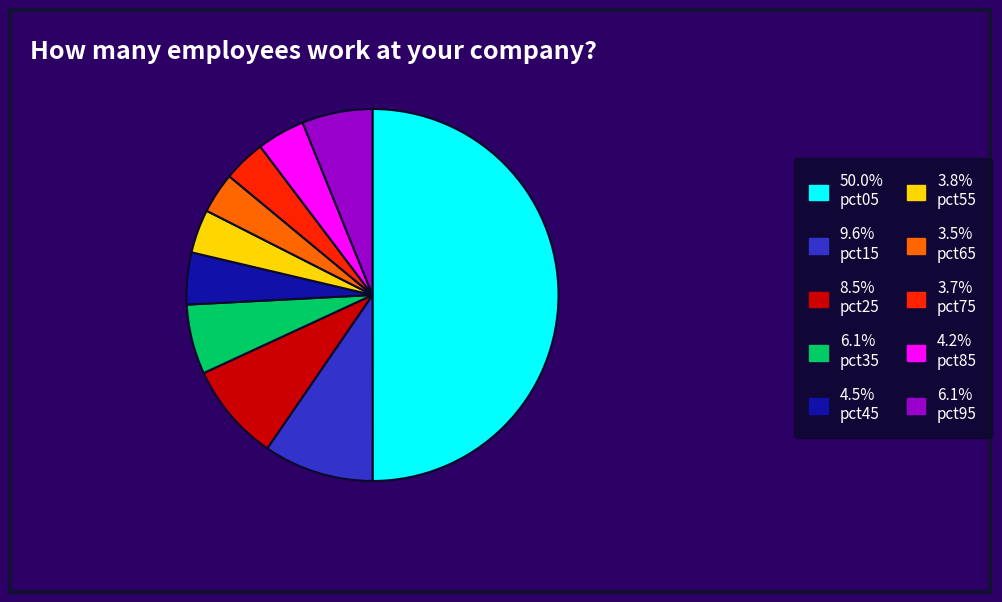

Does 3.8% pct55 represent more than half of the total?

No